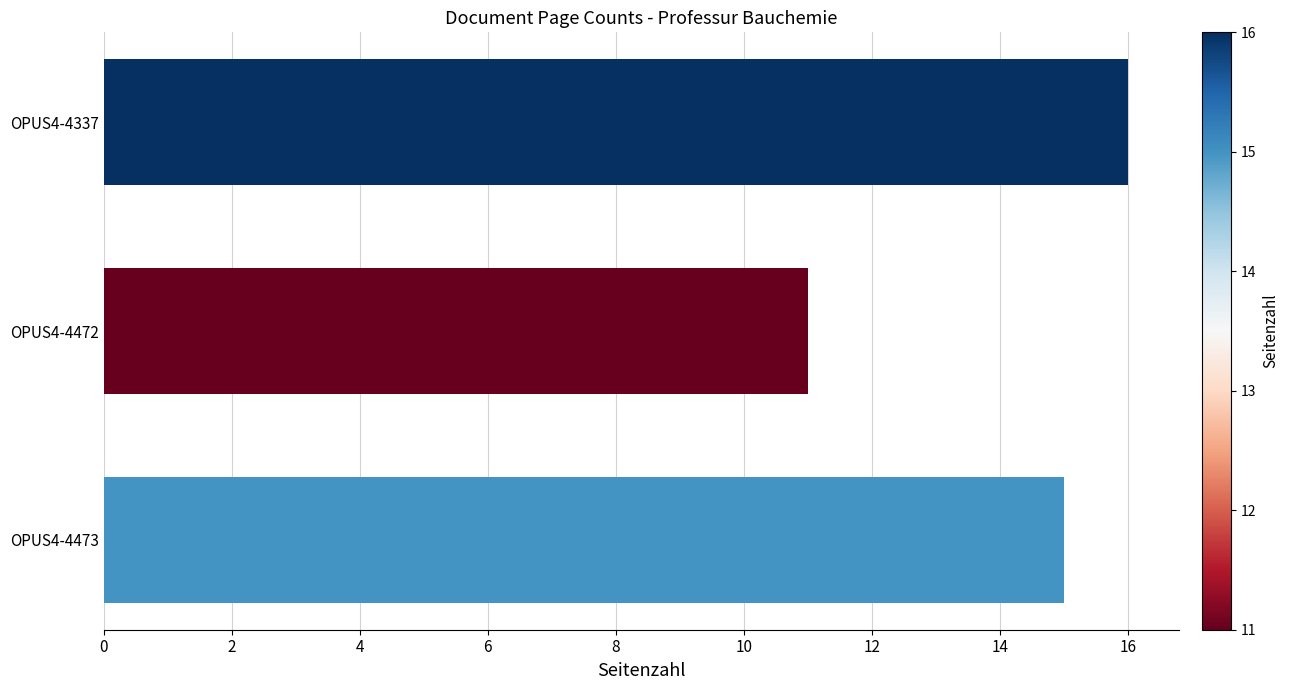

What is the approximate value at OPUS4-4473?

15